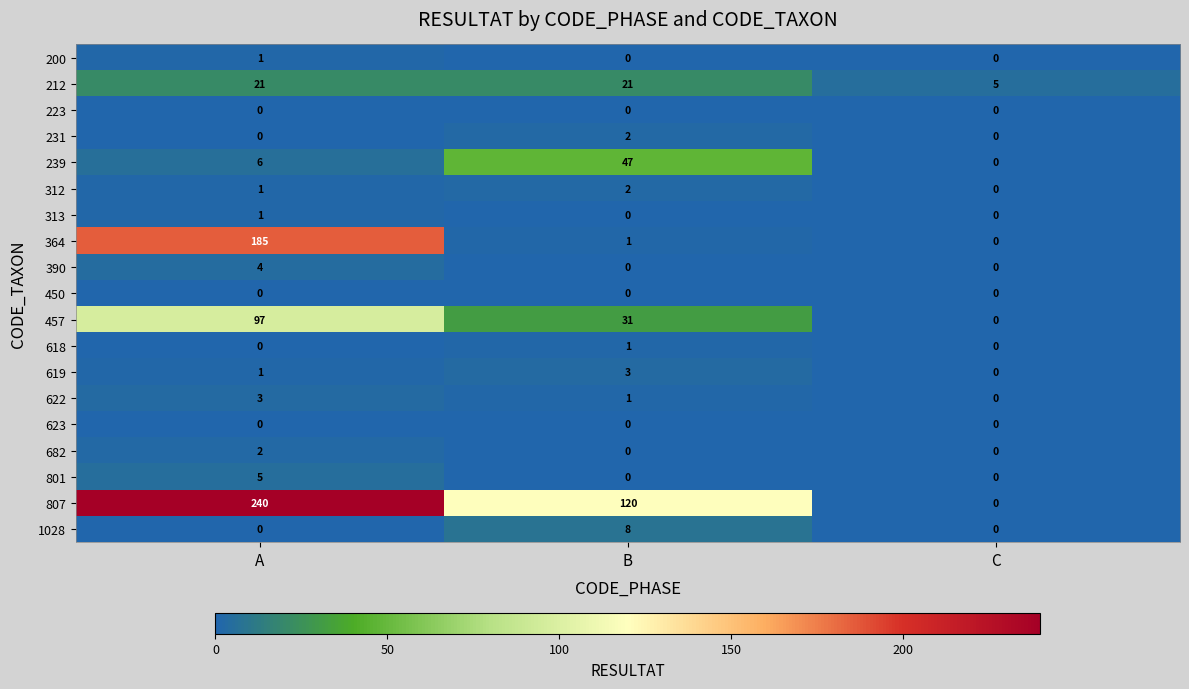

At which label does 801 reach its peak?

A